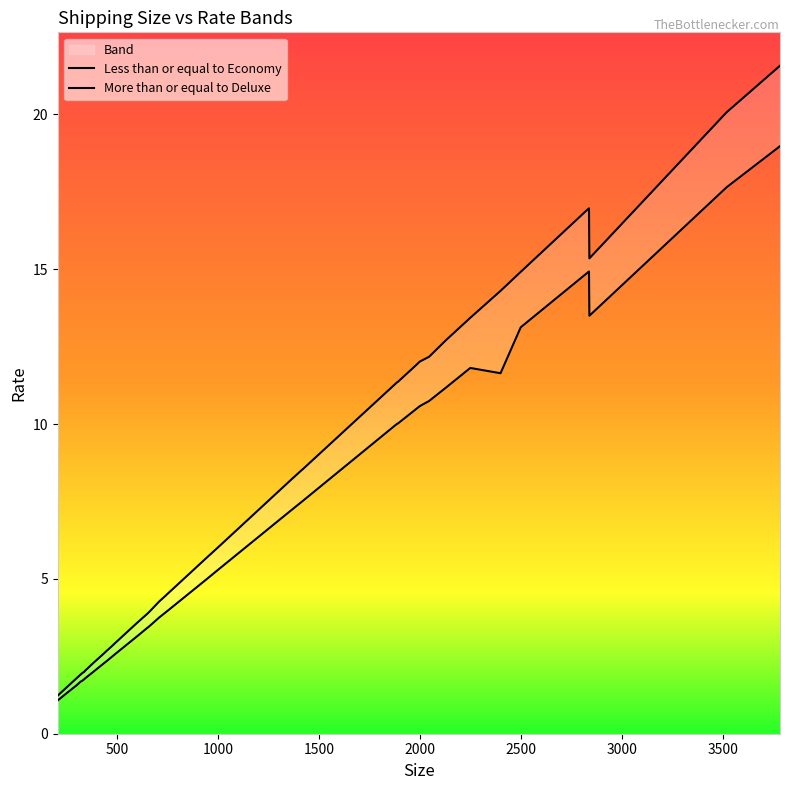

True or false: Less than or equal to Economy and More than or equal to Deluxe cross at least once.

False